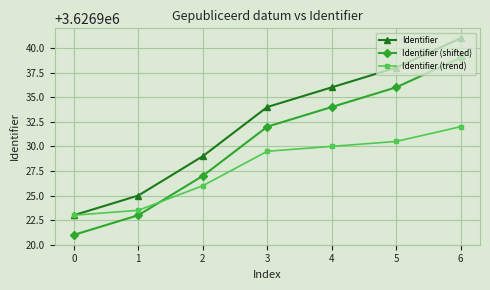

At which category is the sum across all series the highest?

6